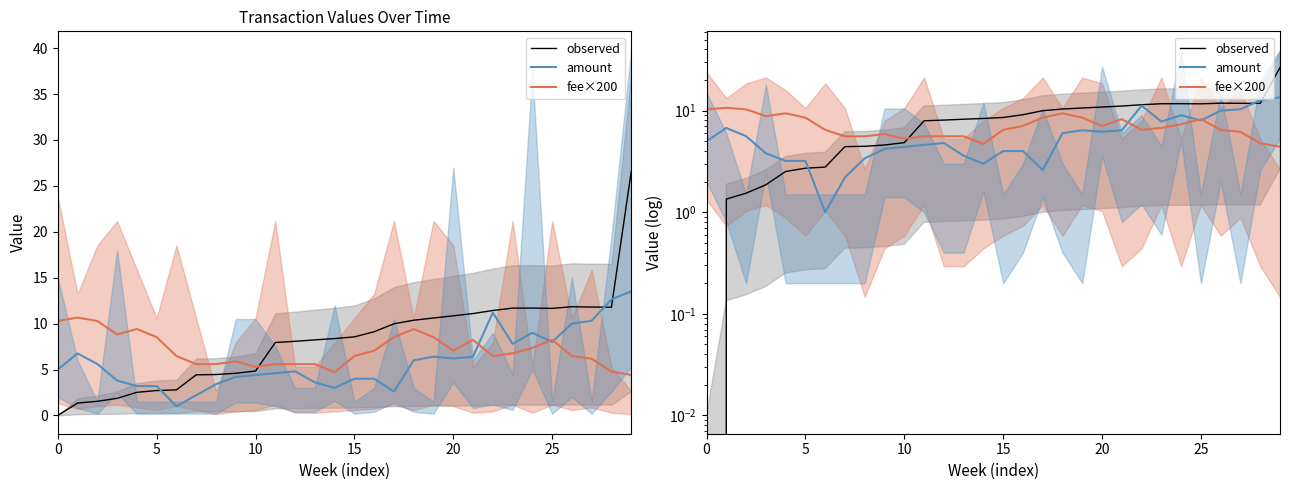

What is the label of the 8th point from the left?

7